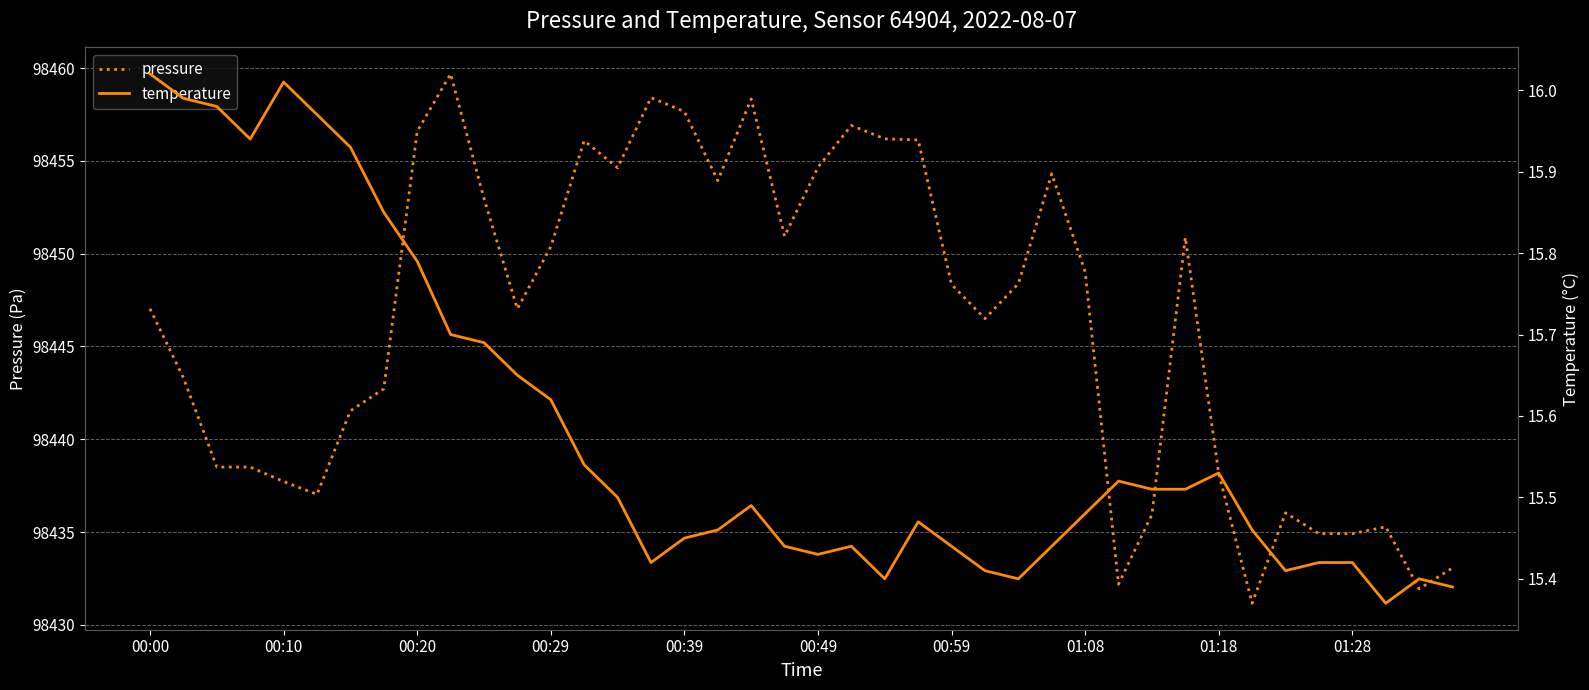

In pressure, how many points are higher than both neighbors (excluding endpoints)?

9